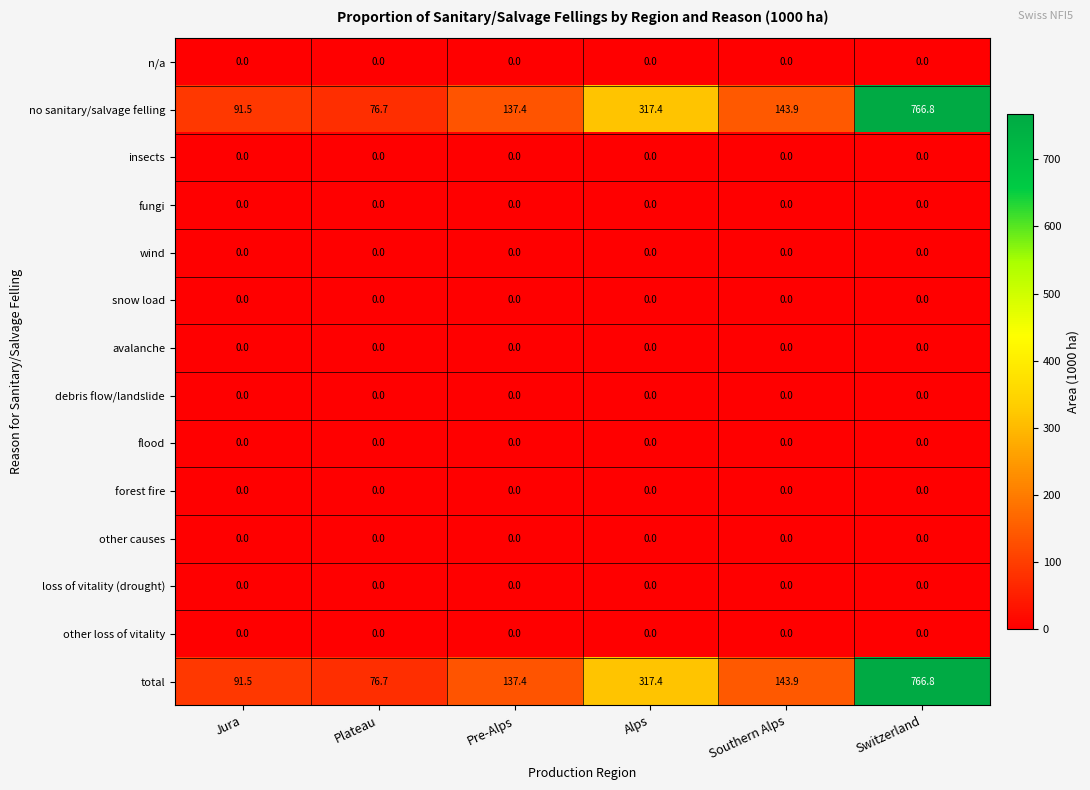

Which category has the highest value across all series?

Switzerland